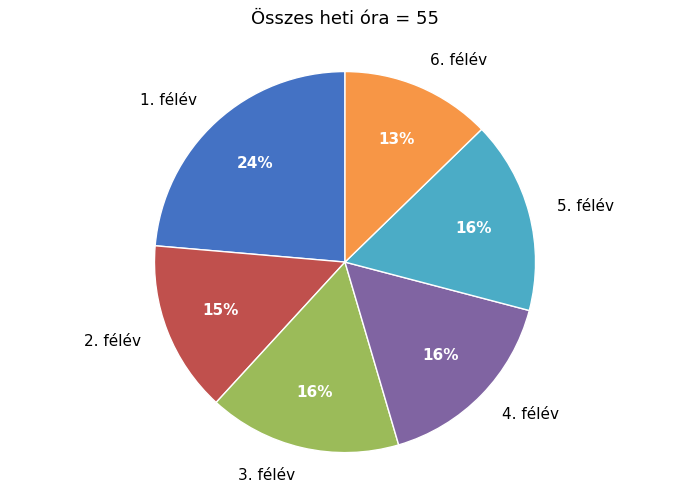

Which has a higher value, 5. félév or 1. félév?

1. félév